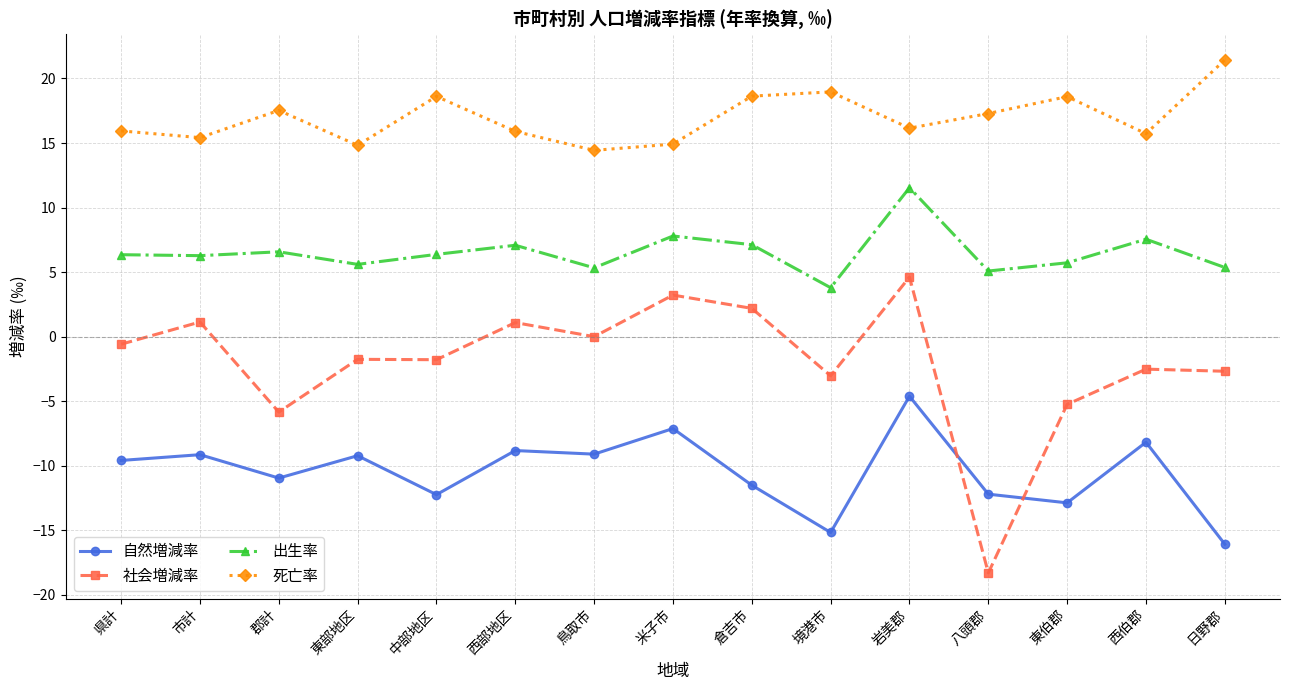

What is the label of the 14th point from the left?

西伯郡